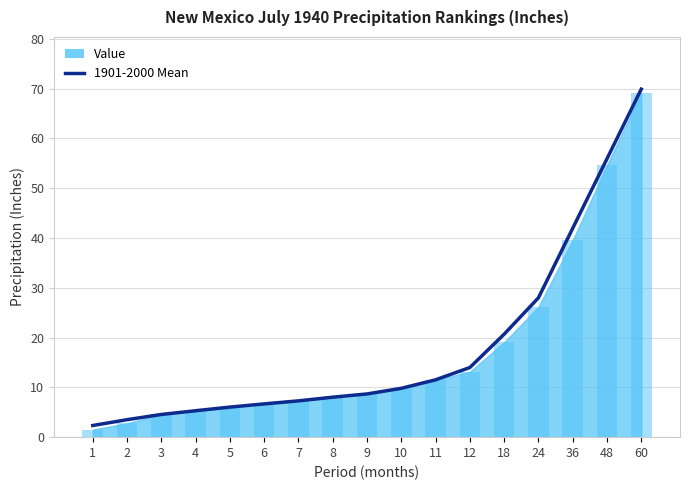

Between 4 and 12, which is larger?

12